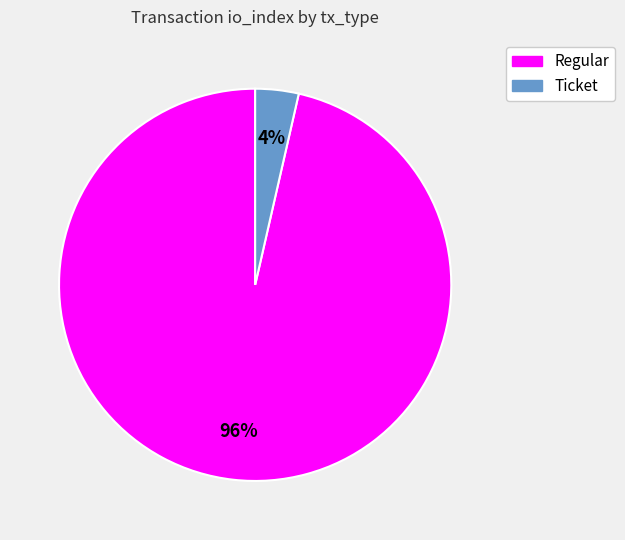

To the nearest percent, what portion does Regular represent?

96%